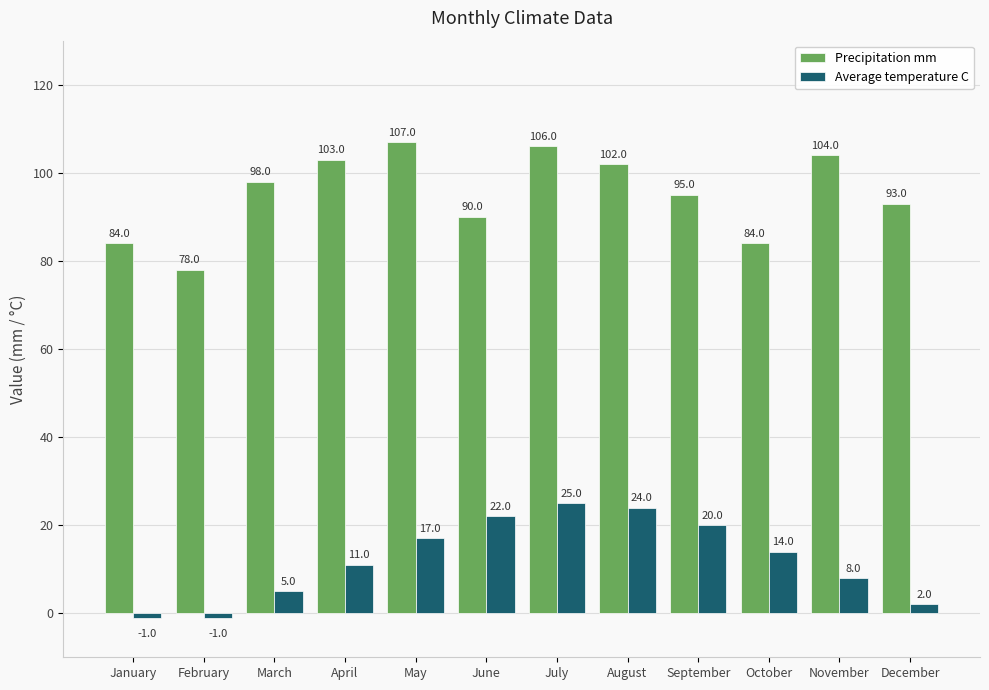

Which series has the largest range (max minus min)?

Precipitation mm